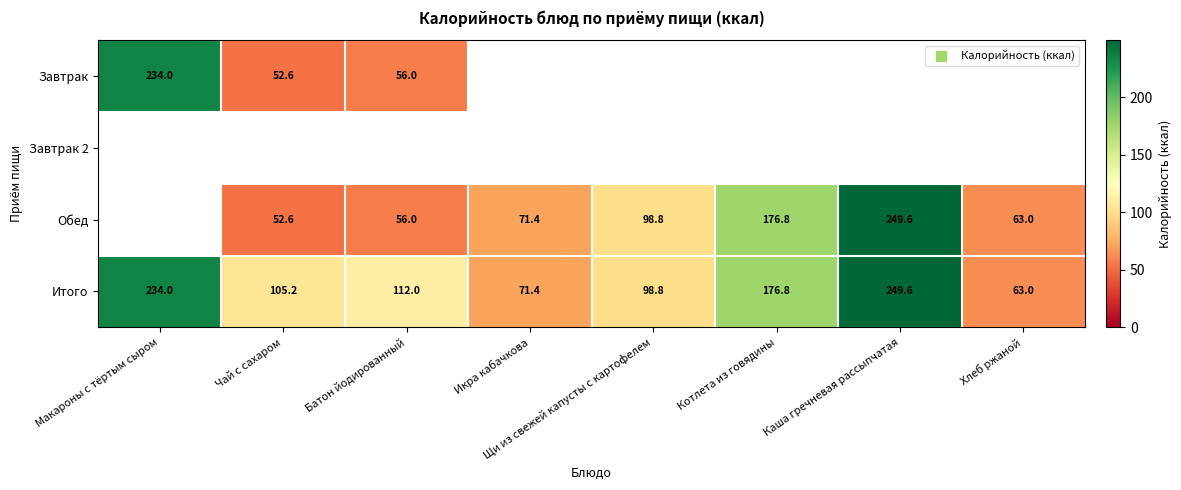

Where is Итого nearest to the value 156?

Котлета из говядины